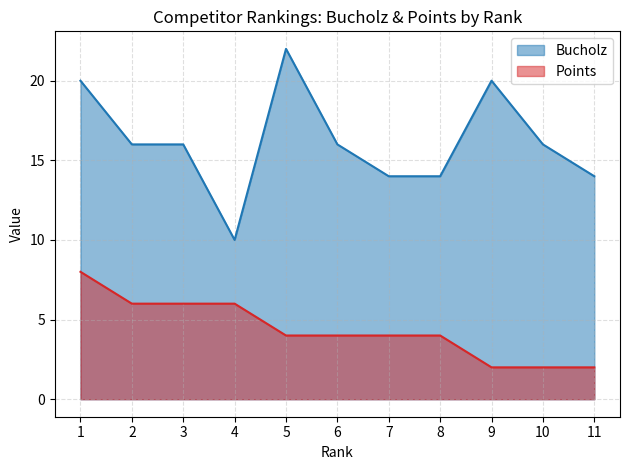

True or false: Points has more than 0 interior local peaks.

False